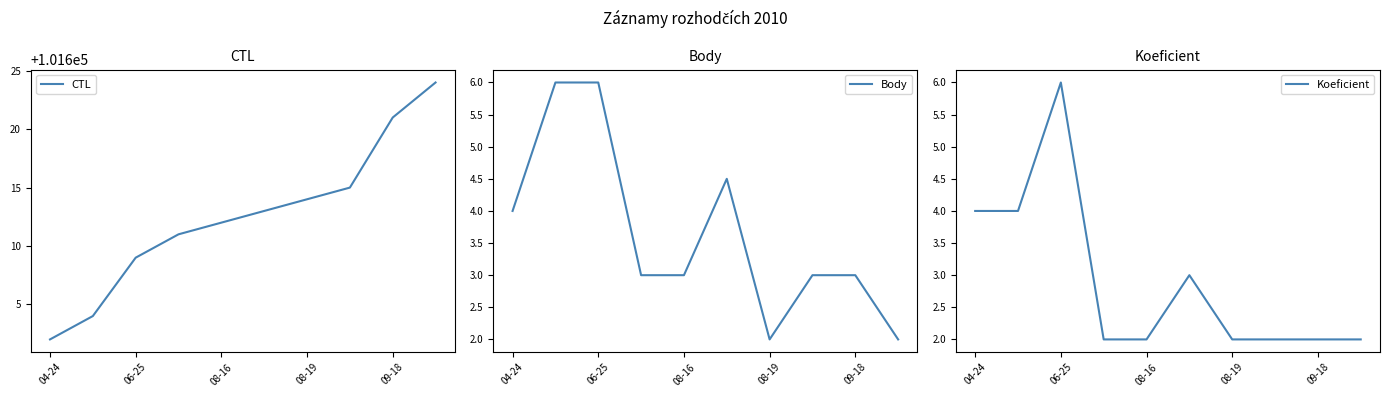

What is the difference between the maximum and minimum values in the Body series?

4.0